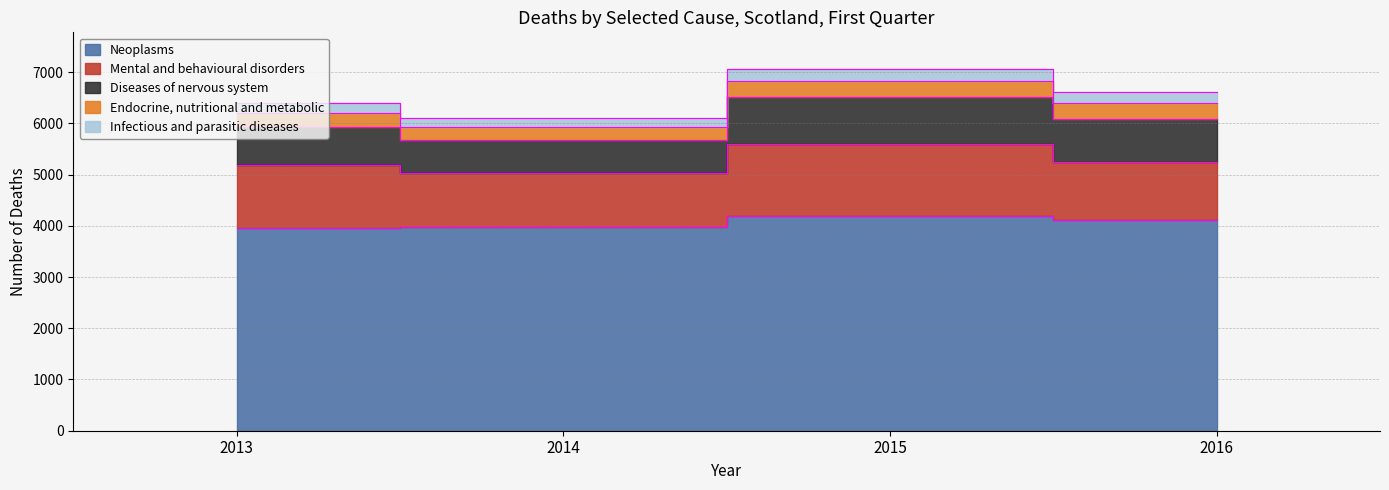

At which category does Endocrine, nutritional and metabolic reach its first local peak?

2015